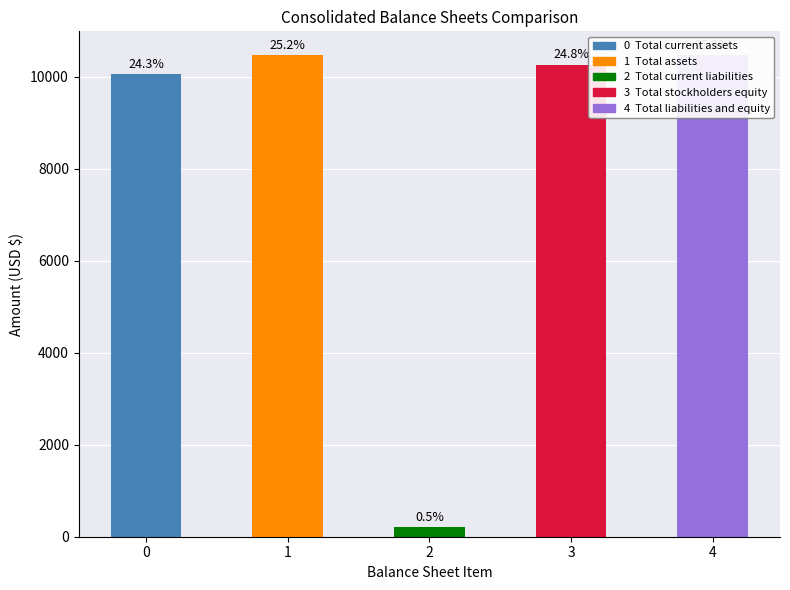

What is the maximum value shown in the chart?

10464